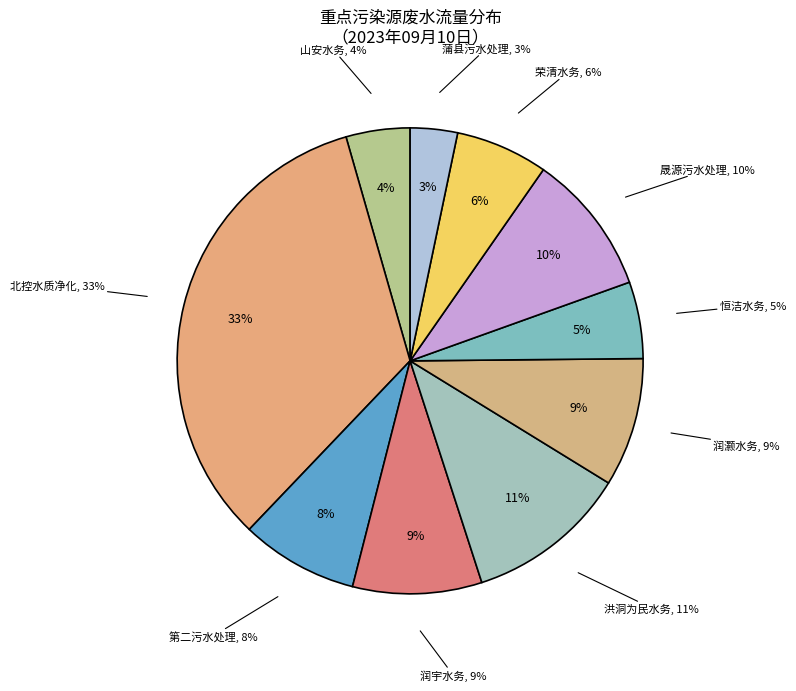

Rank the categories by value from highest to lowest.

临汾北控水质净化有限公司, 洪洞为民水务有限公司, 洪洞县晟源污水处理有限公司, 临汾润宇水务有限公司, 翼城县润灏水务有限公司, 临汾市第二污水处理有限公司, 乡宁县荣清水务有限公司, 襄汾县恒洁水务有限公司, 临汾市山安水务发展有限公司, 蒲县污水处理有限公司